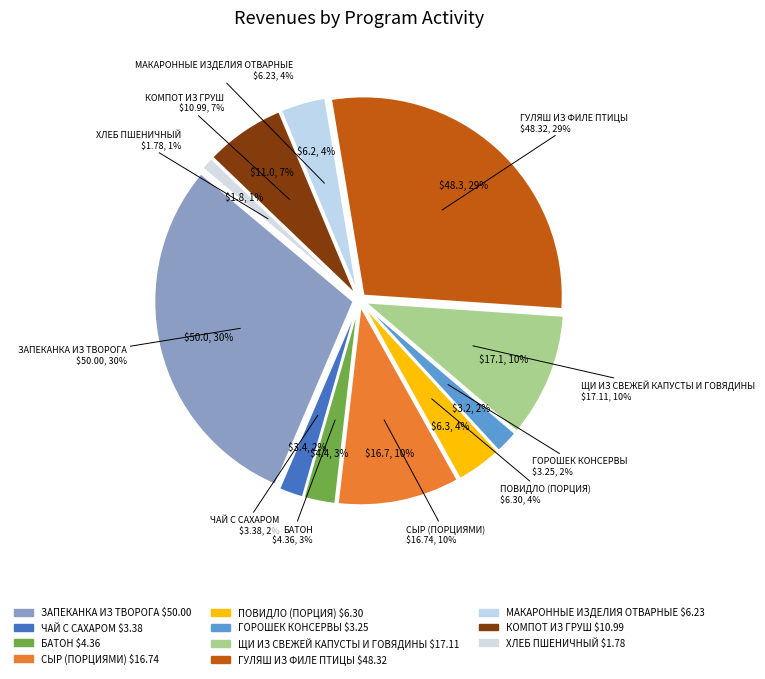

Does any single category account for the majority?

No